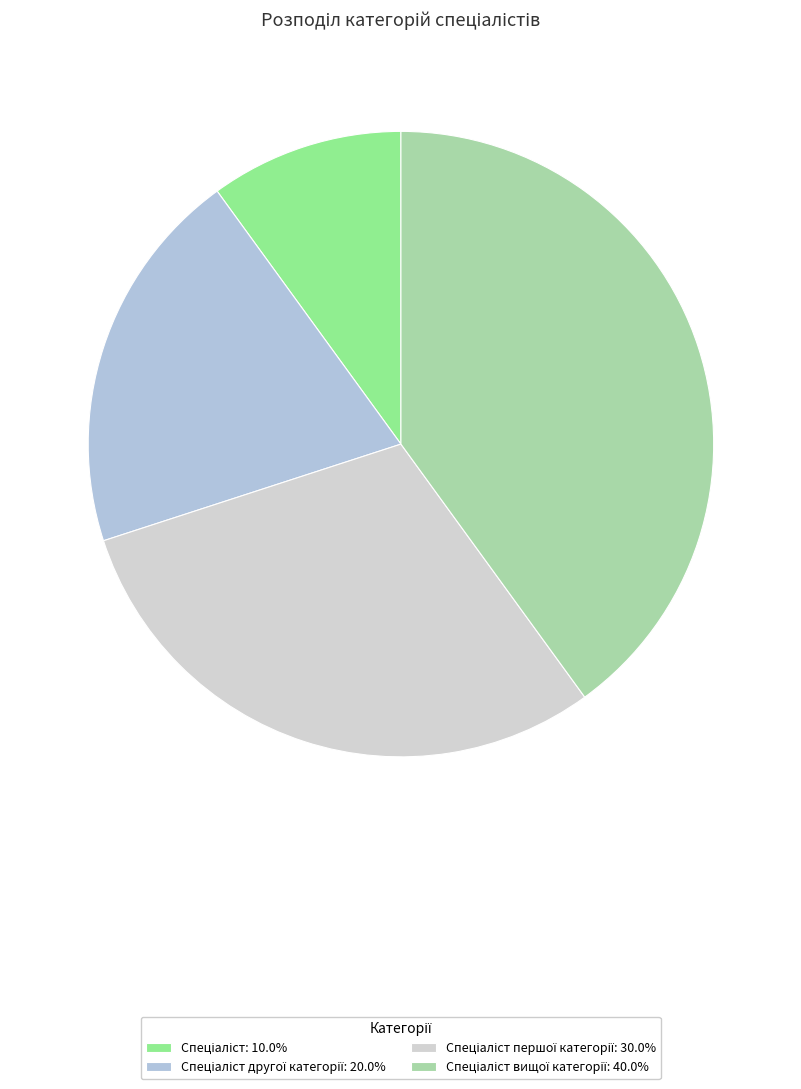

What is the largest slice in the pie chart?

Спеціаліст вищої категорії